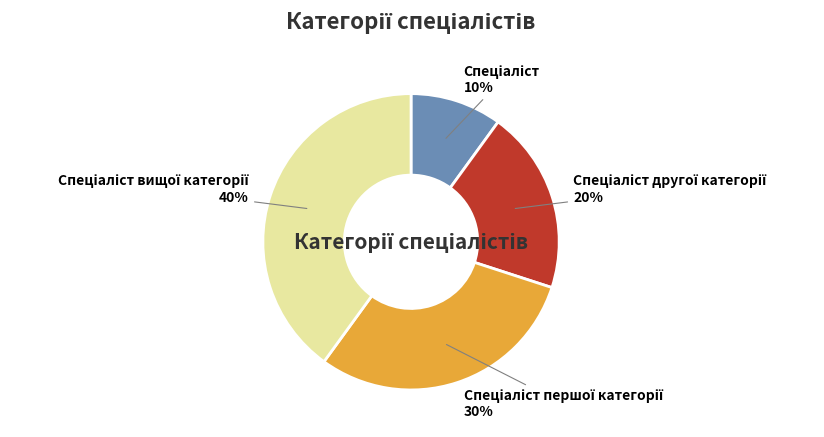

To the nearest percent, what is the difference between the largest and smallest slice percentages?

30%